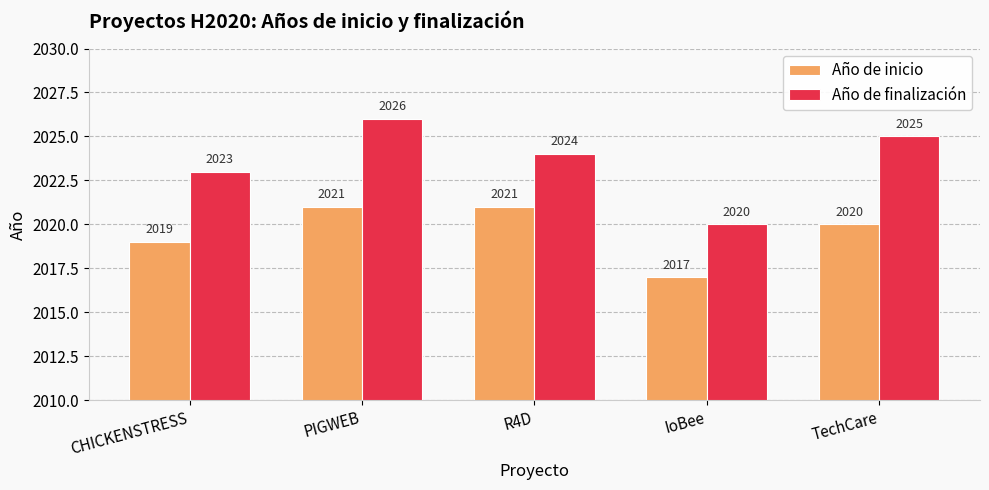

Where is Año de finalización nearest to the value 2023?

CHICKENSTRESS